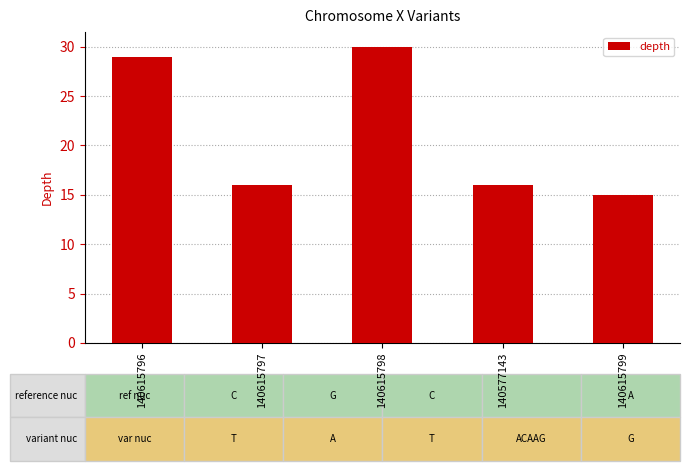

The chart shows a value of 30 at 140615798. True or false?

True